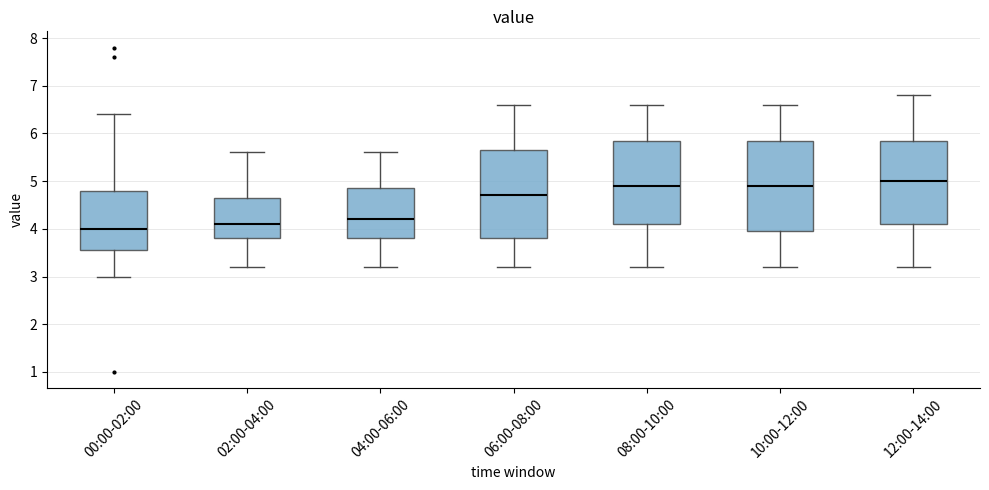

Reading left to right, read every box against the y-axis: the position of its median line, the range the box covers, and the ends of its whiskers. The values are not printed on the chart, so give them approximately, as read against the axis.

00:00-02:00: median 4.0, box 3.6 to 4.8, whiskers 3.0 to 6.4
02:00-04:00: median 4.1, box 3.8 to 4.7, whiskers 3.2 to 5.6
04:00-06:00: median 4.2, box 3.8 to 4.9, whiskers 3.2 to 5.6
06:00-08:00: median 4.7, box 3.8 to 5.7, whiskers 3.2 to 6.6
08:00-10:00: median 4.9, box 4.1 to 5.9, whiskers 3.2 to 6.6
10:00-12:00: median 4.9, box 4.0 to 5.9, whiskers 3.2 to 6.6
12:00-14:00: median 5.0, box 4.1 to 5.9, whiskers 3.2 to 6.8